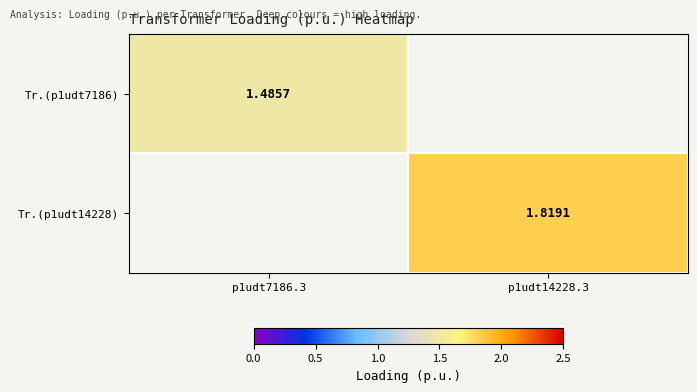

Where does the Tr.(p1udt14228) series first go above 1?

p1udt14228.3